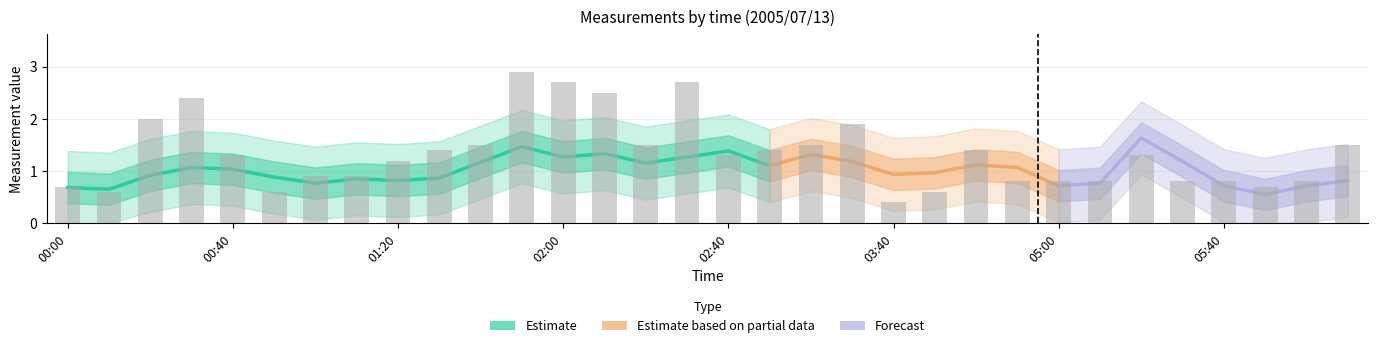

At how many categories does at least one series exceed 2?

11